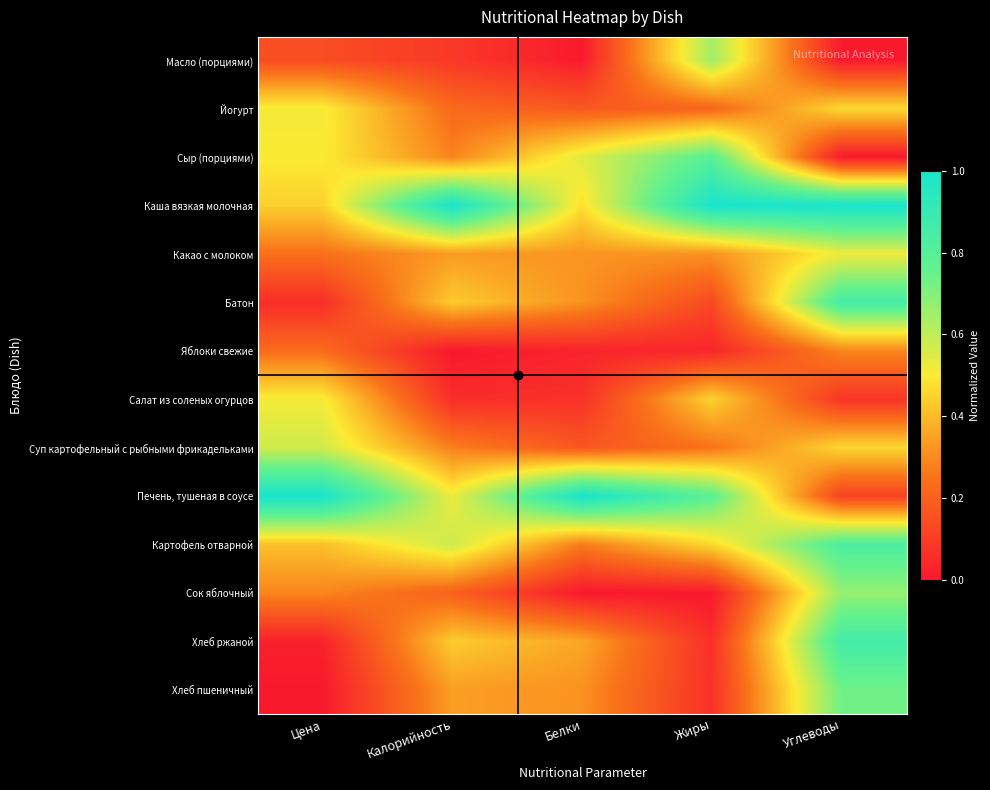

Reading left to right, list all the values displayed in this chart.

Масло (порциями): Цена=0.1	Калорийность=0.1	Белки=0.0	Жиры=0.6	Углеводы=0.0
Йогурт: Цена=0.5	Калорийность=0.2	Белки=0.2	Жиры=0.2	Углеводы=0.5
Сыр (порциями): Цена=0.5	Калорийность=0.3	Белки=0.5	Жиры=0.8	Углеводы=0.0
Каша вязкая молочная: Цена=0.4	Калорийность=1.0	Белки=0.5	Жиры=1.0	Углеводы=1.0
Какао с молоком: Цена=0.2	Калорийность=0.3	Белки=0.3	Жиры=0.3	Углеводы=0.5
Батон: Цена=0.1	Калорийность=0.4	Белки=0.3	Жиры=0.1	Углеводы=0.9
Яблоки свежие: Цена=0.2	Калорийность=0.0	Белки=0.0	Жиры=0.0	Углеводы=0.3
Салат из соленых огурцов: Цена=0.5	Калорийность=0.1	Белки=0.1	Жиры=0.5	Углеводы=0.1
Суп картофельный с рыбными фрикадельками: Цена=0.6	Калорийность=0.3	Белки=0.2	Жиры=0.2	Углеводы=0.5
Печень, тушеная в соусе: Цена=1.0	Калорийность=0.5	Белки=1.0	Жиры=0.8	Углеводы=0.1
Картофель отварной: Цена=0.4	Калорийность=0.6	Белки=0.3	Жиры=0.5	Углеводы=0.8
Сок яблочный: Цена=0.3	Калорийность=0.2	Белки=0.0	Жиры=0.0	Углеводы=0.7
Хлеб ржаной: Цена=0.0	Калорийность=0.4	Белки=0.4	Жиры=0.1	Углеводы=0.9
Хлеб пшеничный: Цена=0.0	Калорийность=0.3	Белки=0.3	Жиры=0.1	Углеводы=0.7